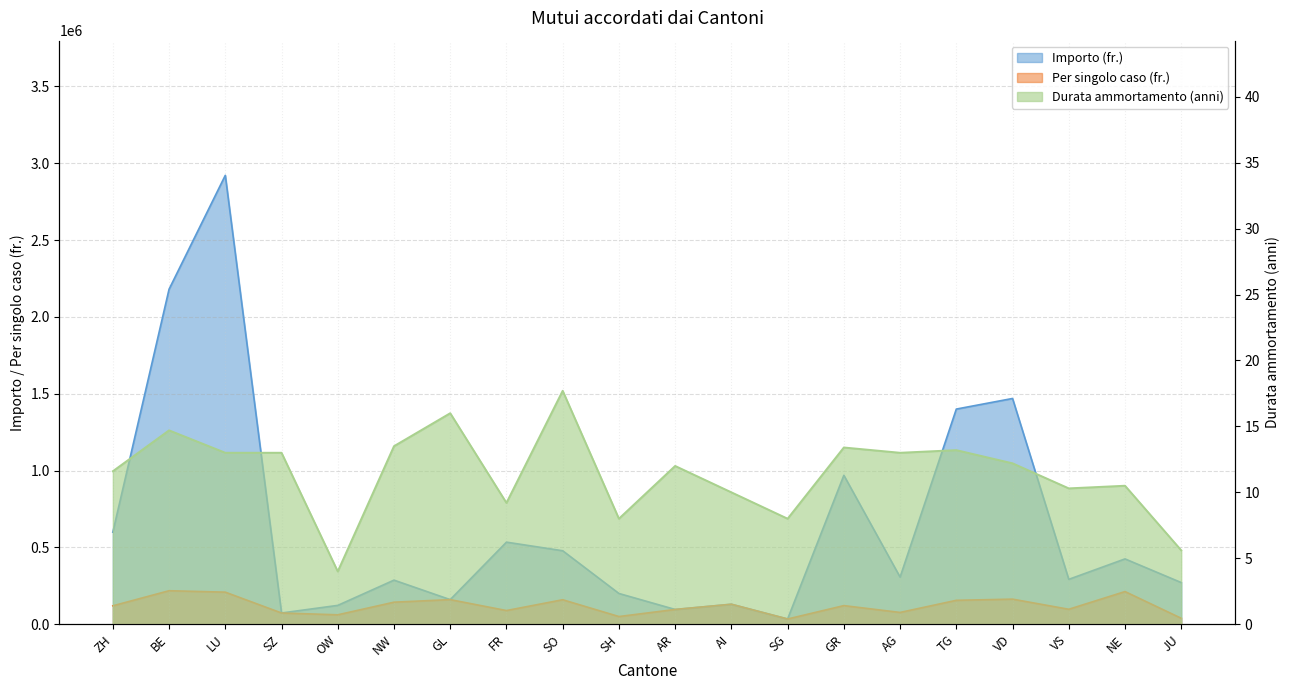

Reading right to left, what are all the values shown in this chart?

Importo (fr.): JU=271000.0	NE=425000.0	VS=292000.0	VD=1469000.0	TG=1400000.0	AG=306597.0	GR=969000.0	SG=34000.0	AI=130000.0	AR=96000.0	SH=200000.0	SO=478000.0	FR=534000.0	GL=160000.0	NW=286800.0	OW=122500.0	SZ=73000.0	LU=2921100.0	BE=2180000.0	ZH=599000.0
Per singolo caso (fr.): JU=38714.0	NE=212500.0	VS=97333.0	VD=163222.0	TG=155556.0	AG=76649.0	GR=121125.0	SG=34000.0	AI=130000.0	AR=96000.0	SH=50000.0	SO=159333.0	FR=89000.0	GL=160000.0	NW=143400.0	OW=61250.0	SZ=73000.0	LU=208650.0	BE=218000.0	ZH=119800.0
Durata ammortamento (anni): JU=5.6	NE=10.5	VS=10.3	VD=12.2	TG=13.2	AG=13.0	GR=13.4	SG=8.0	AI=10.0	AR=12.0	SH=8.0	SO=17.7	FR=9.2	GL=16.0	NW=13.5	OW=4.0	SZ=13.0	LU=13.0	BE=14.7	ZH=11.6